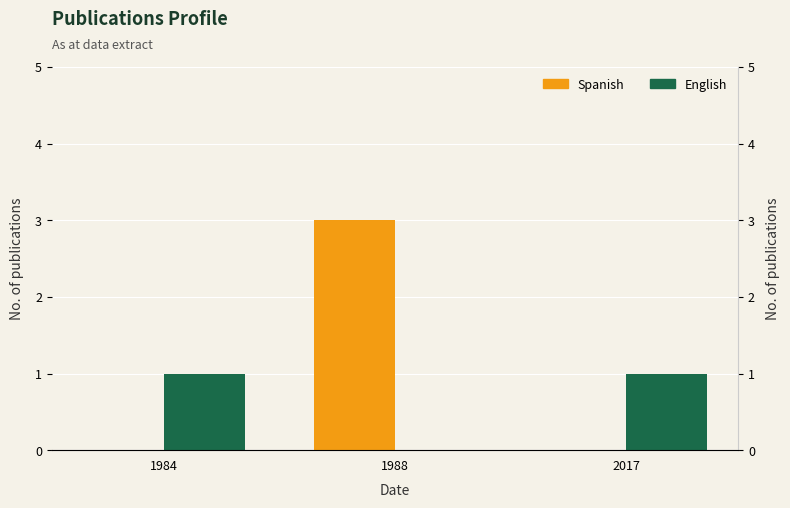

Which series has the largest total across all categories?

Spanish